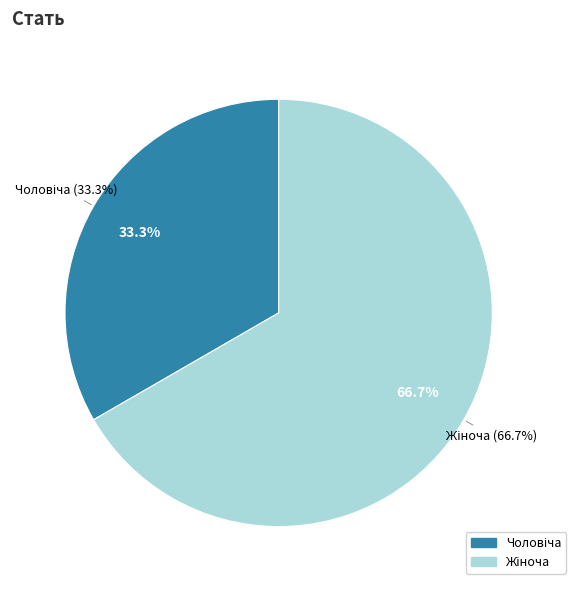

Combined, what portion of the pie is Чоловіча and Жіноча?

100.0%